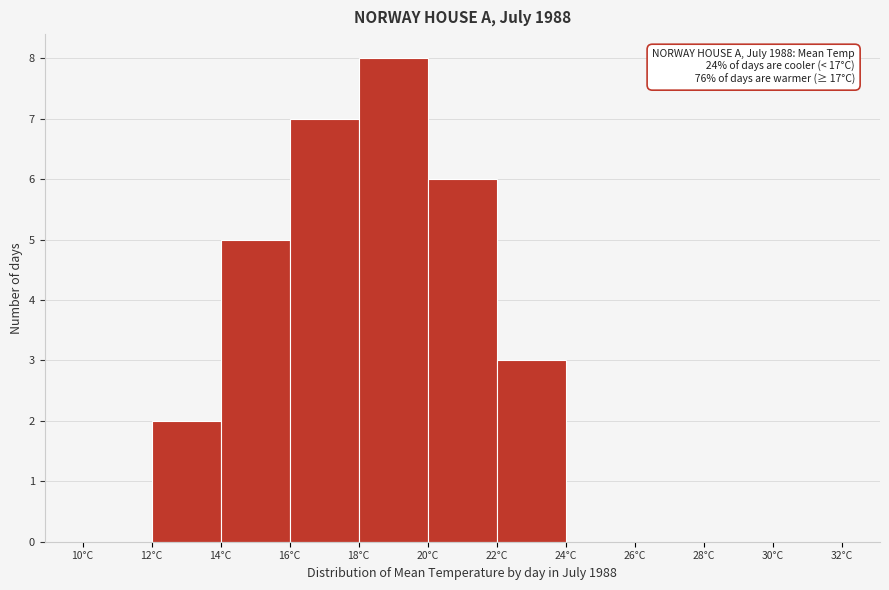

Over which range of the x-axis is the bar tallest?

18 to 20